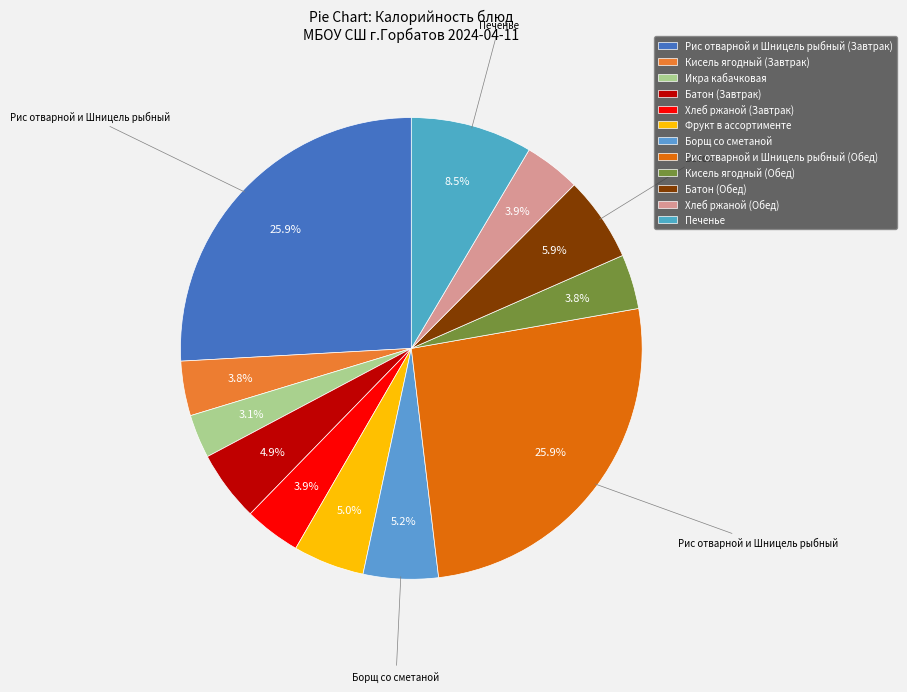

Which has a higher value, Икра кабачковая or Кисель ягодный (Завтрак)?

Кисель ягодный (Завтрак)